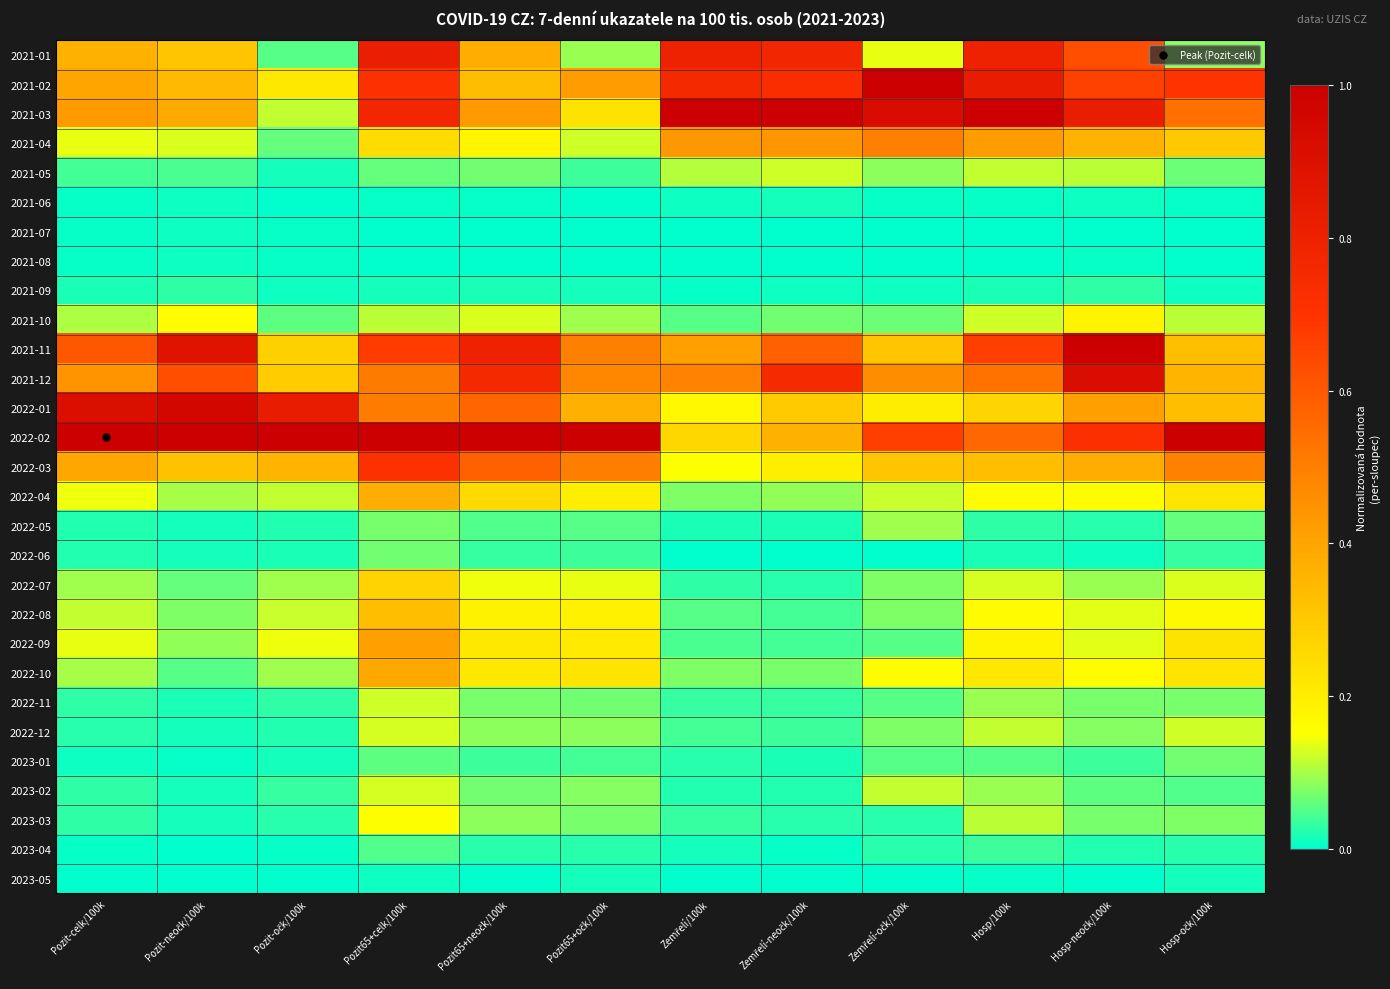

Which series has the largest total across all categories?

2022-02